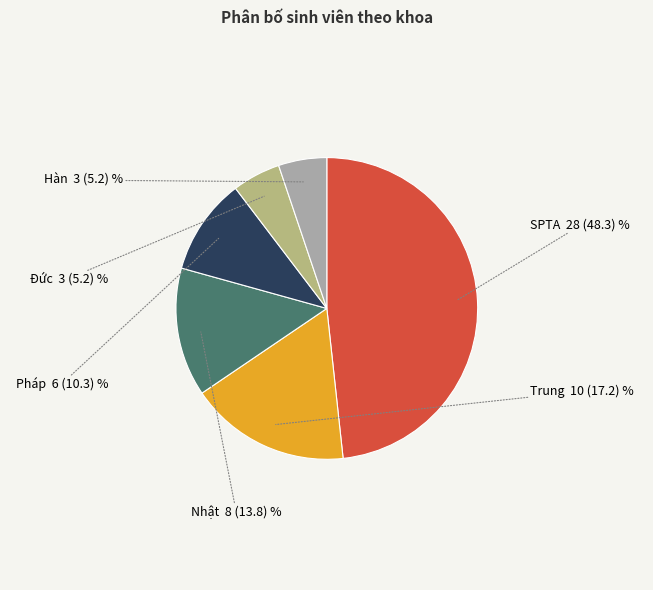

True or false: SPTA accounts for 48% of the total.

True